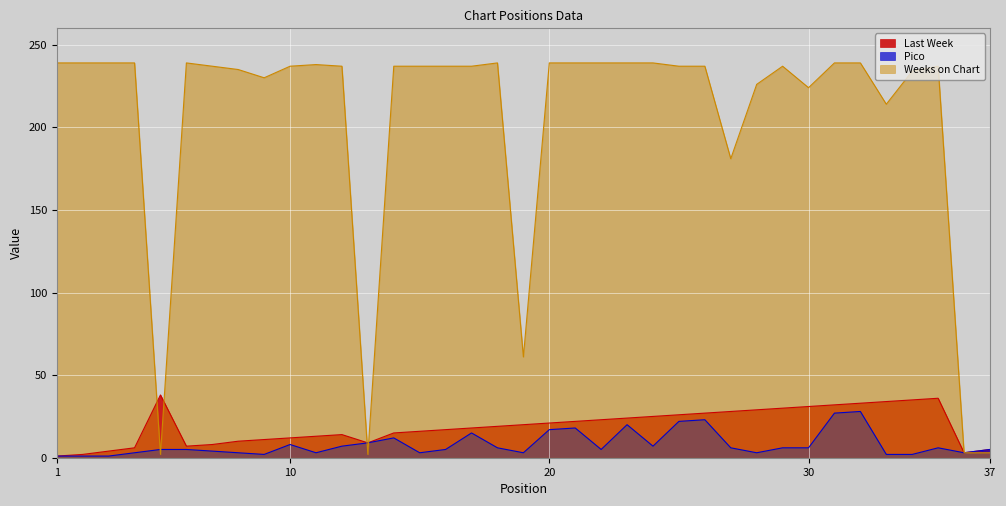

What is the difference between the second highest and minimum values in the Last Week series?

35